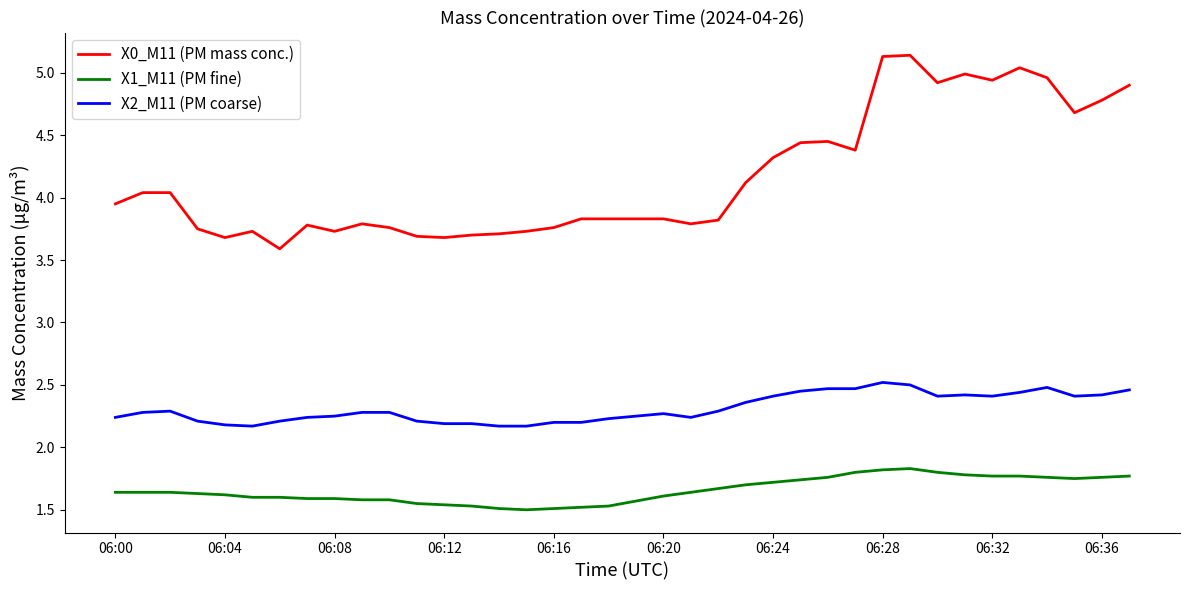

True or false: X0_M11 (PM mass conc.) and X1_M11 (PM fine) cross at least once.

False